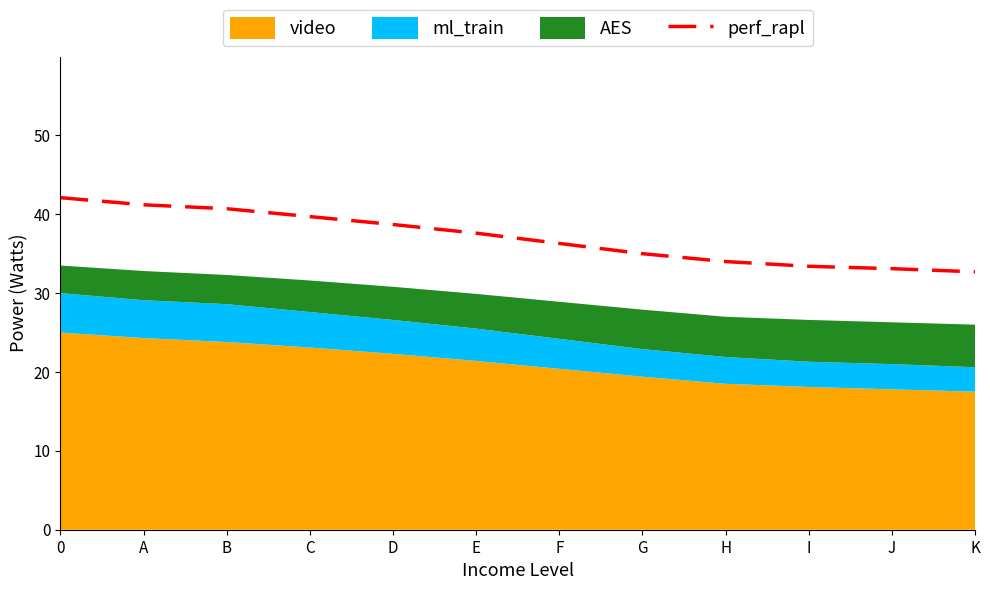

True or false: there are more than 2 points higher than both neighbors.

False